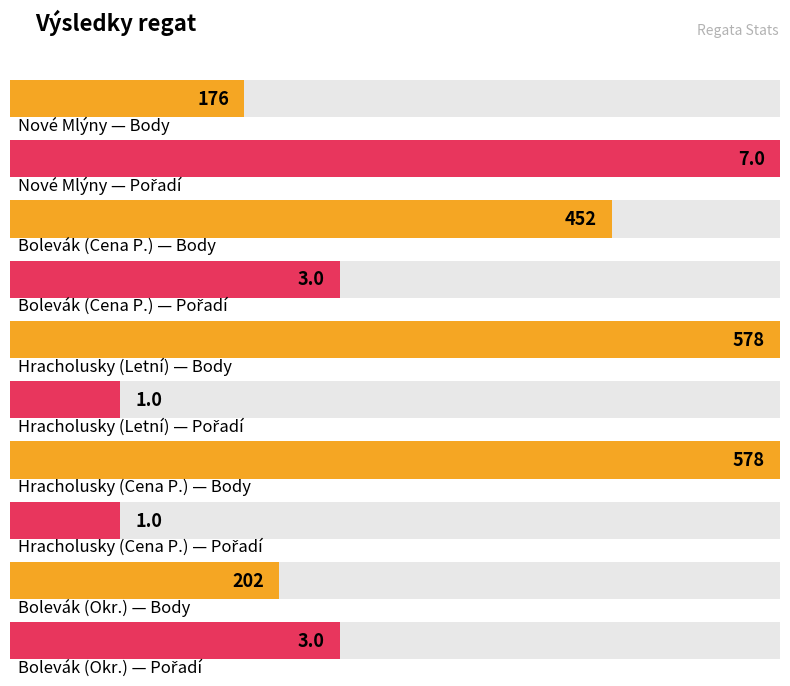

The Body series shows 176 at Nové Mlýny. True or false?

True